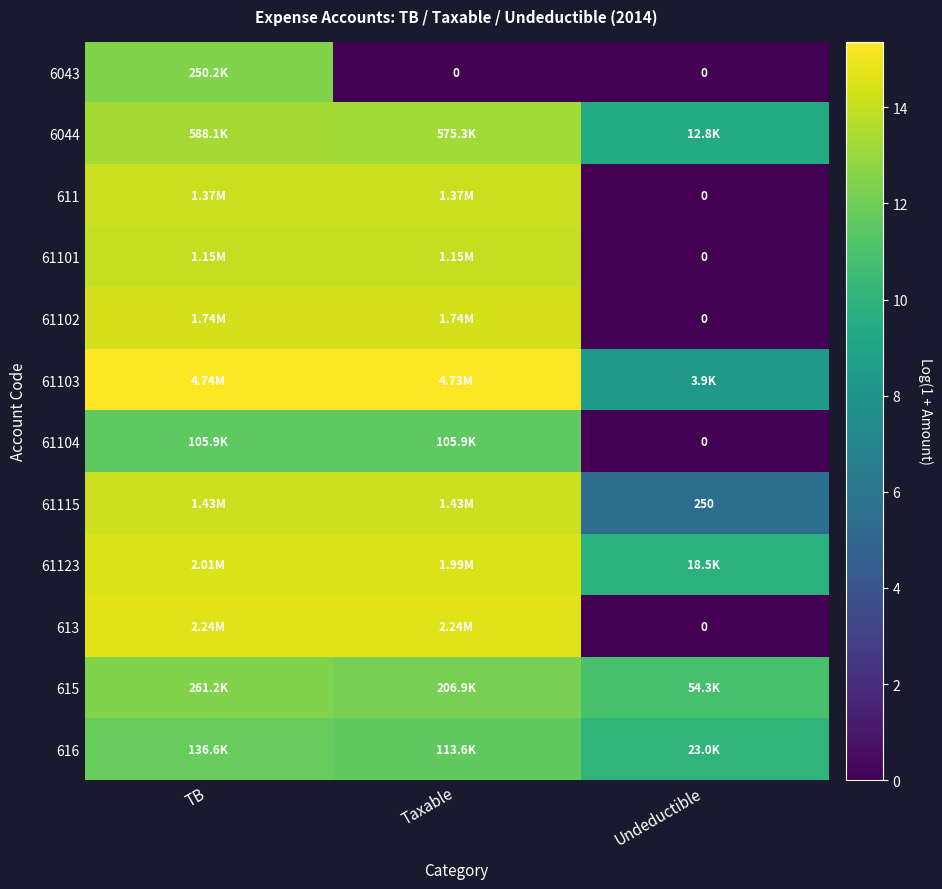

Which has a higher value, Taxable or Undeductible?

Taxable